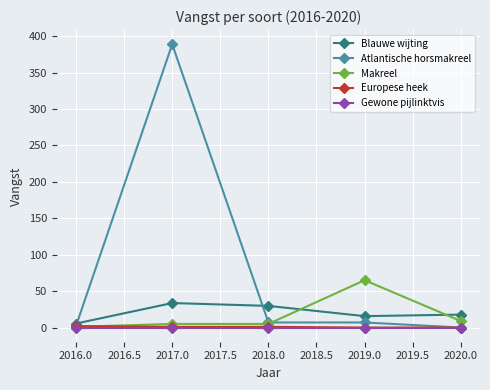

Is it true that Makreel equals 5.0 at 2017.0?

True